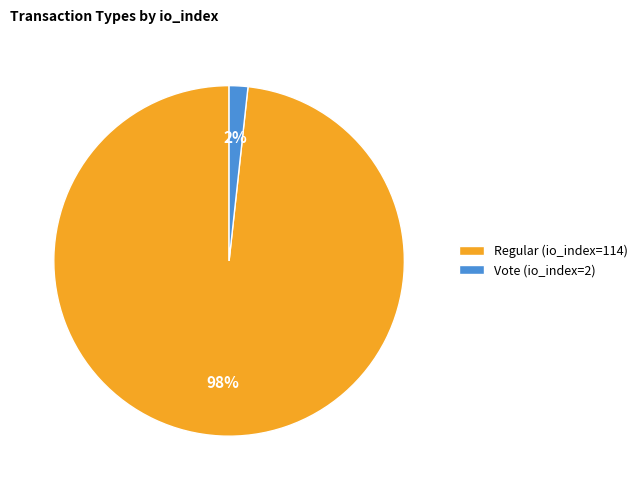

Which slice is the largest?

Regular (io_index=114)